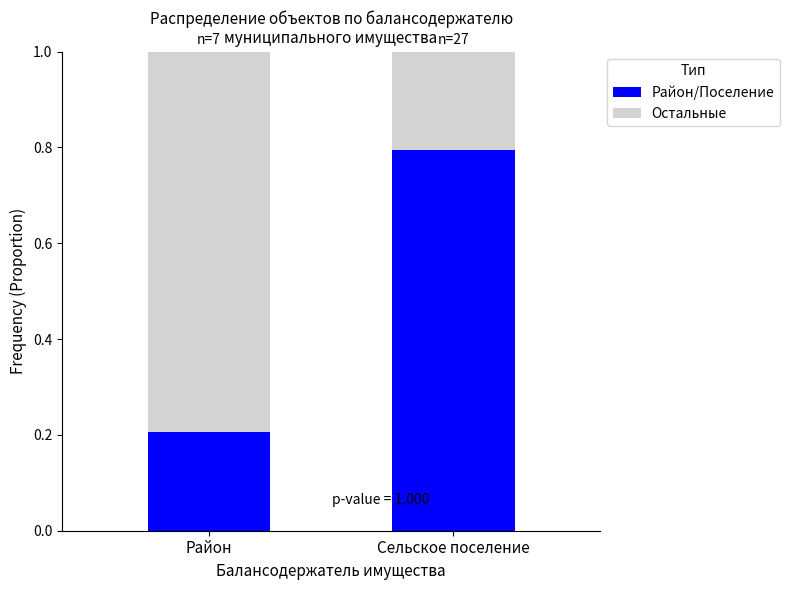

How many bars are there in total?

2